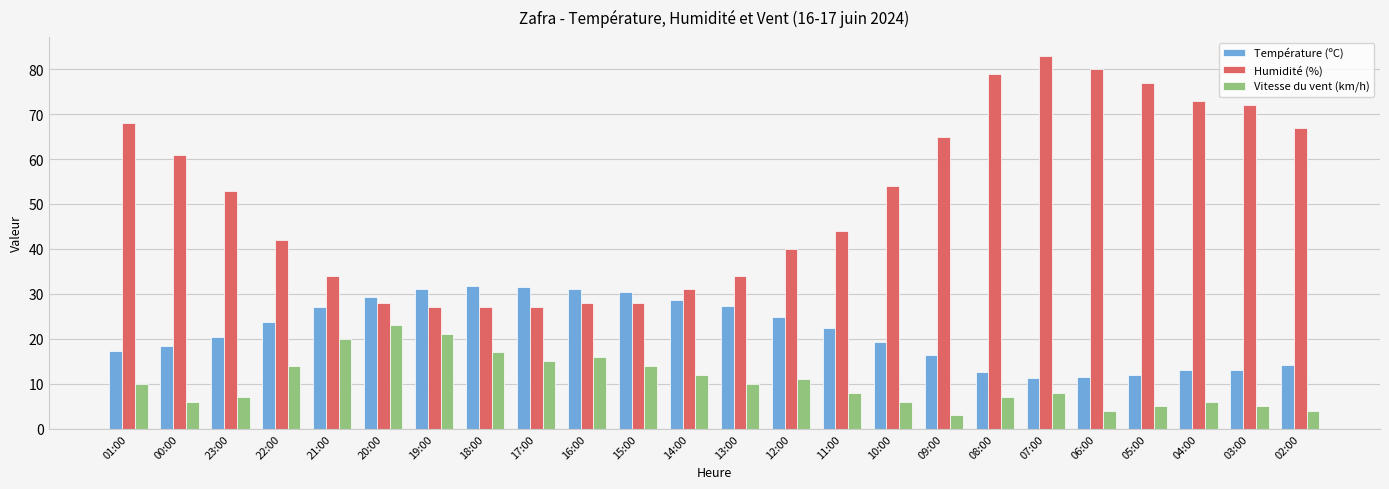

The Humidité (%) series shows 43.8 at 02:00. True or false?

False